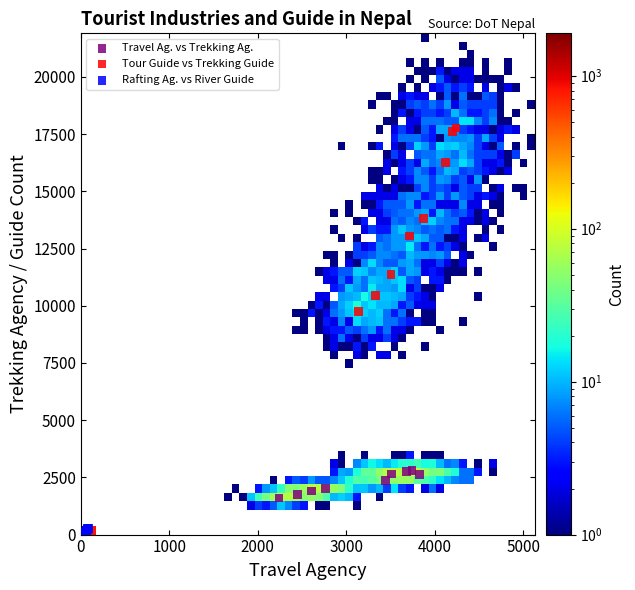

Which series has the largest Y range (max minus min)?

Tour Guide vs Trekking Guide